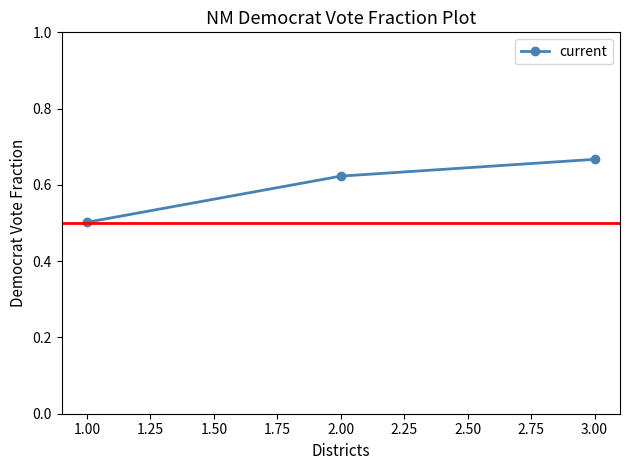

At which category does the chart reach its minimum across all series?

1.00